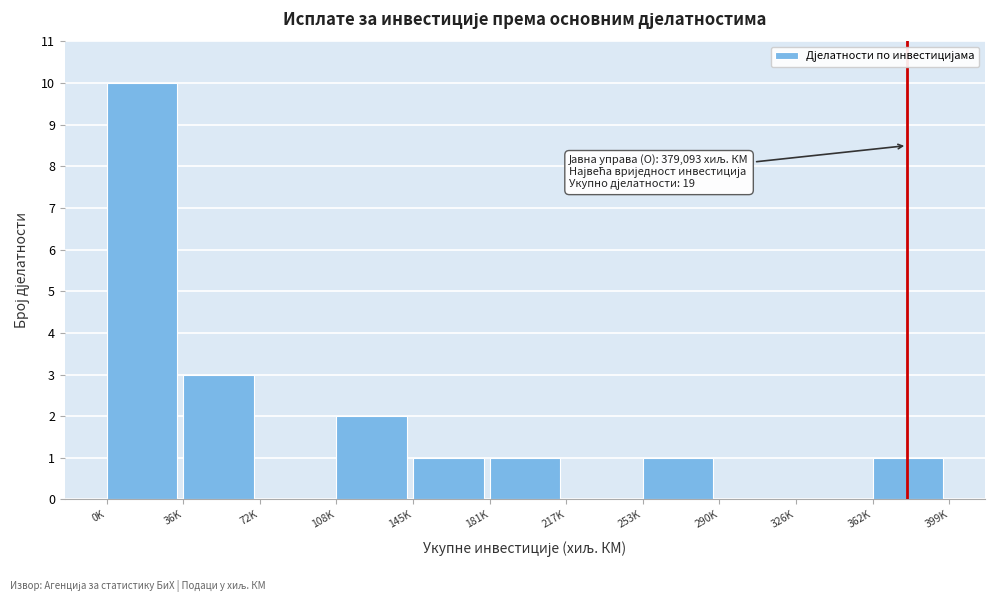

Reading left to right, transcribe all the data shown in this chart.

0K=10	36K=3	72K=0	108K=2	145K=1	181K=1	217K=0	253K=1	290K=0	326K=0	362K=1